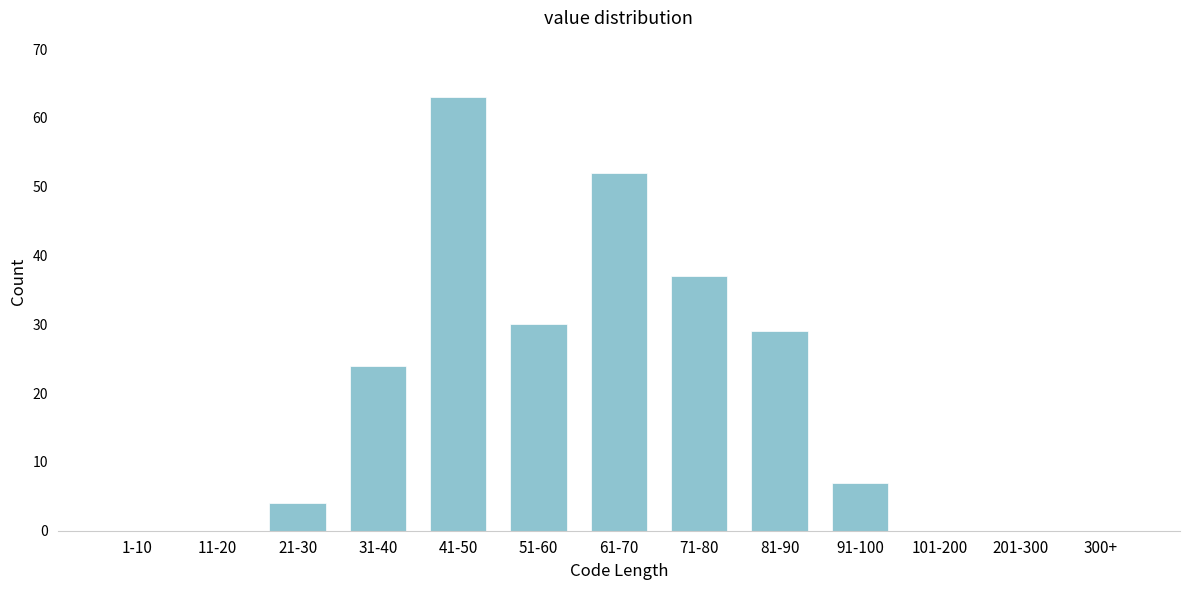

Reading left to right, transcribe all the data shown in this chart.

1-10=0	11-20=0	21-30=4	31-40=24	41-50=63	51-60=30	61-70=52	71-80=37	81-90=29	91-100=7	101-200=0	201-300=0	300+=0